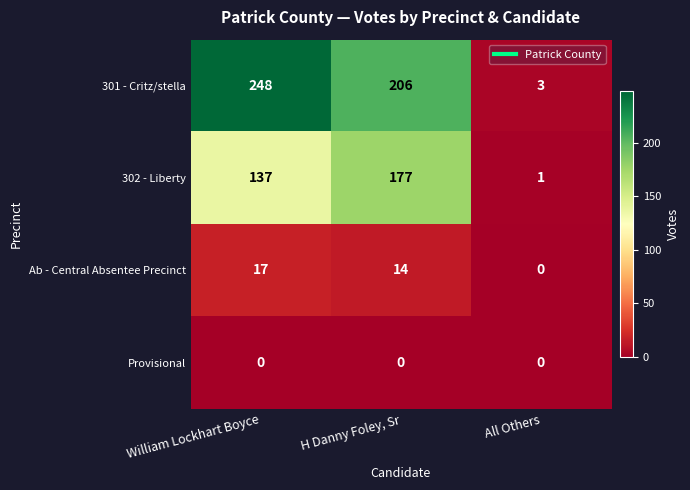

What value does the Ab - Central Absentee Precinct series have at William Lockhart Boyce, to the nearest 5?

15